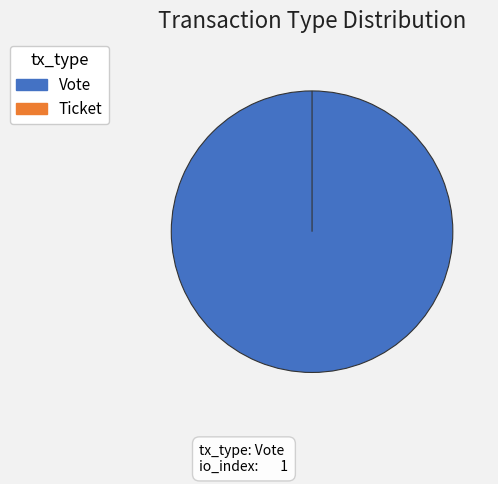

What is the total percentage of Vote and Ticket?

100.0%